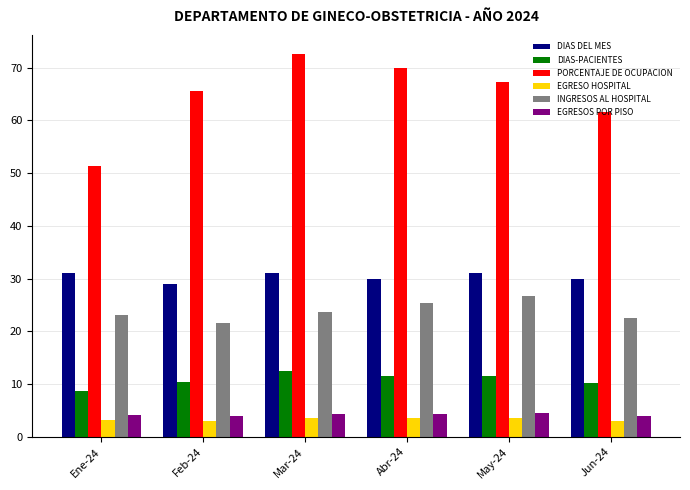

List the labels in order of PORCENTAJE DE OCUPACION value, smallest first.

Ene-24, Jun-24, Feb-24, May-24, Abr-24, Mar-24